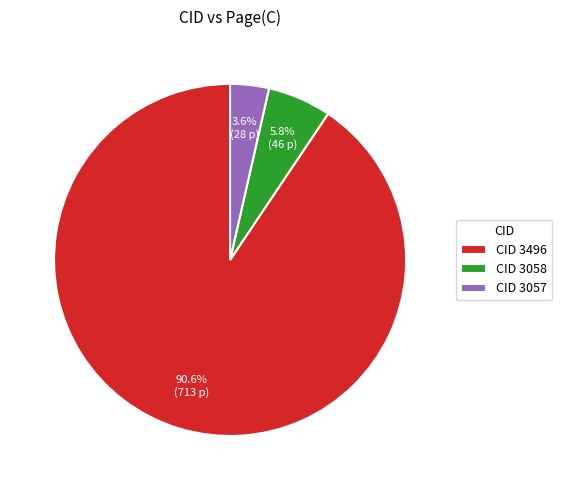

Is there any slice that represents more than half of the pie?

Yes